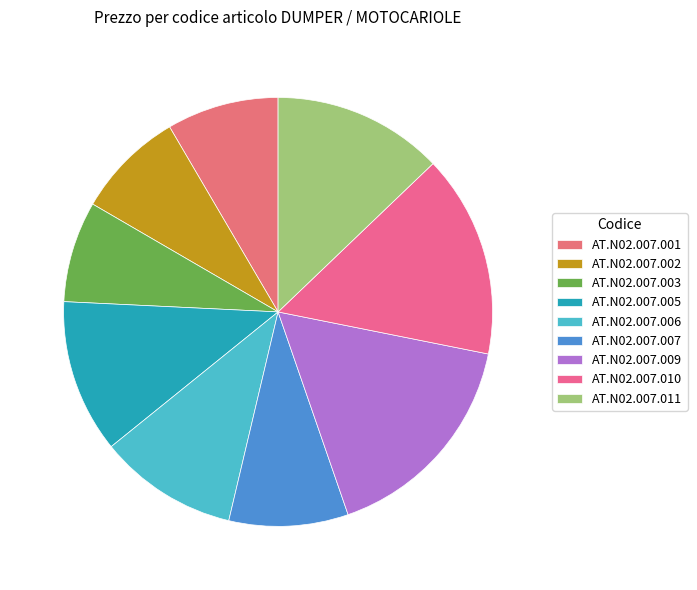

What is the smallest slice in the pie chart?

AT.N02.007.003